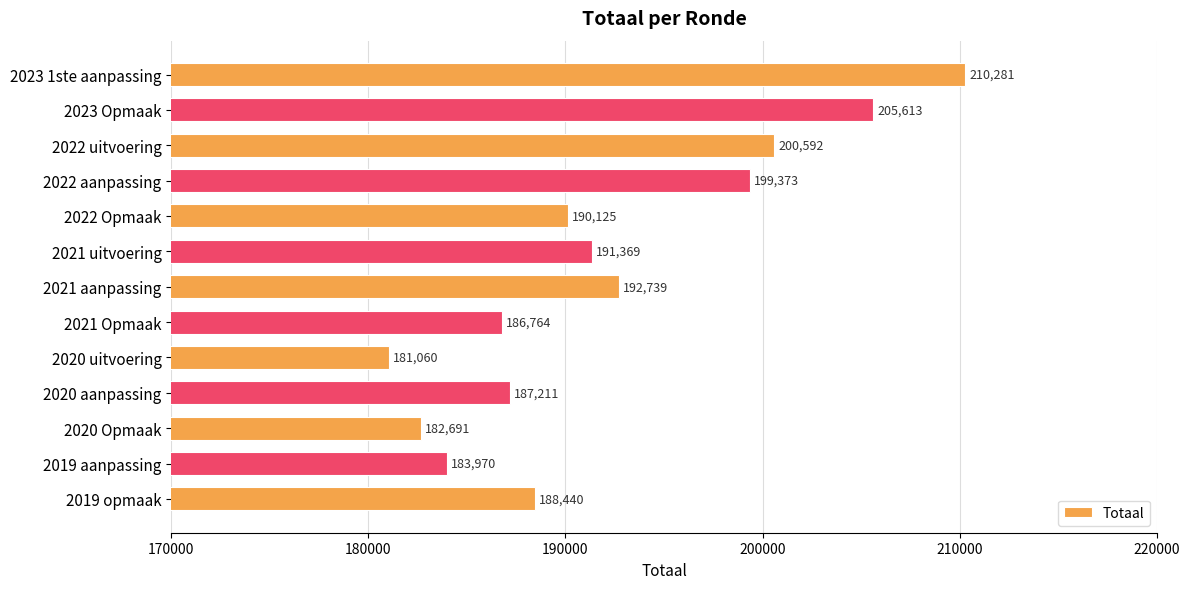

At which label is the value closest to 195670?

2021 aanpassing